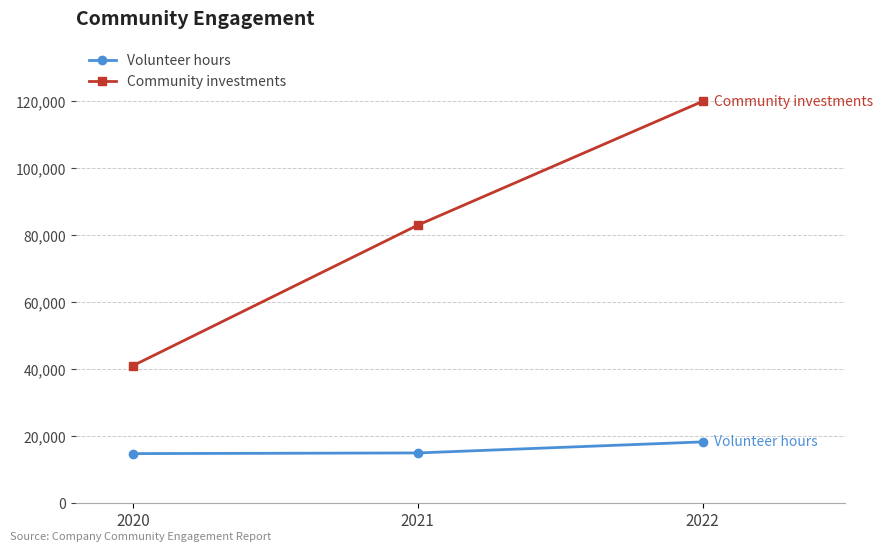

List the series in order of their overall mean, highest first.

Community investments, Volunteer hours